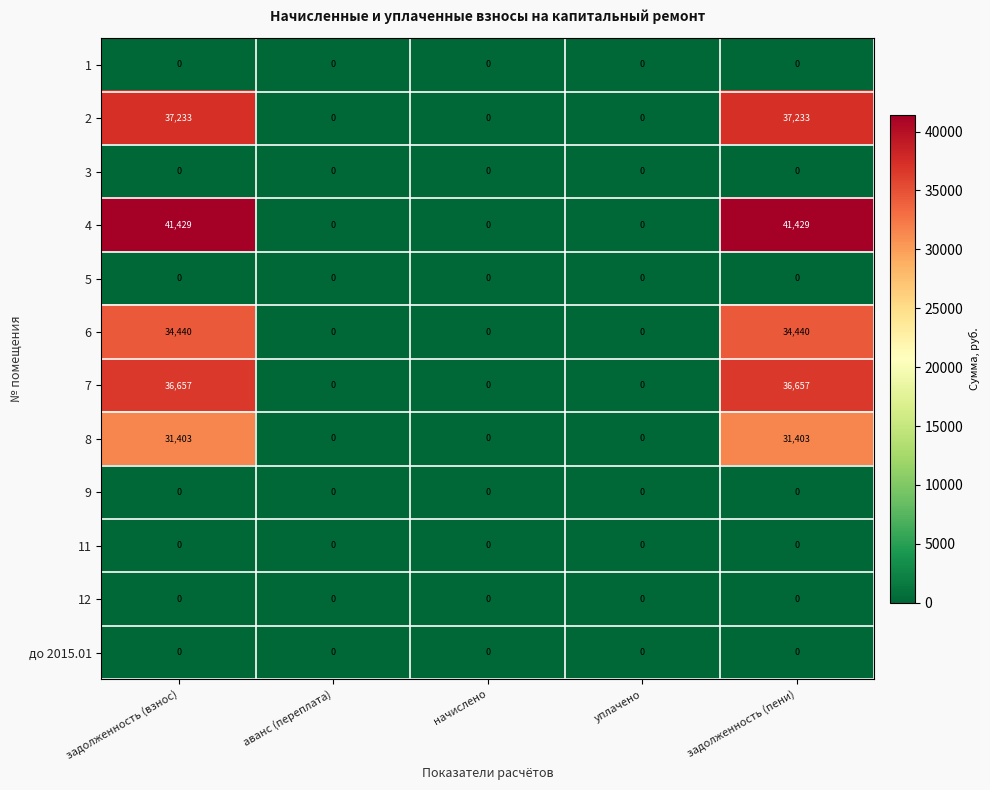

Which series has the largest range (max minus min)?

4